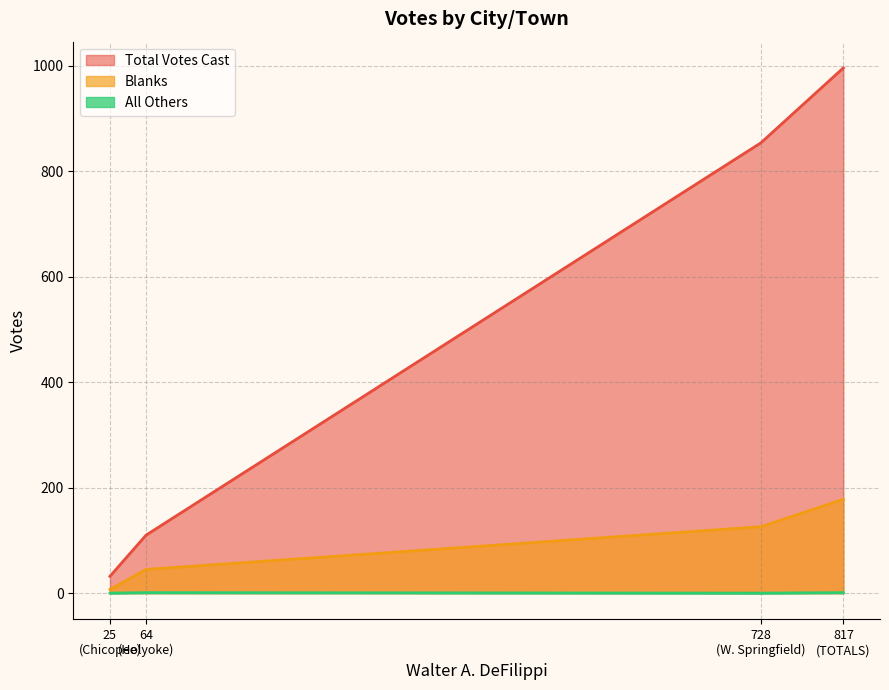

True or false: Blanks and Total Votes Cast intersect in this chart.

False